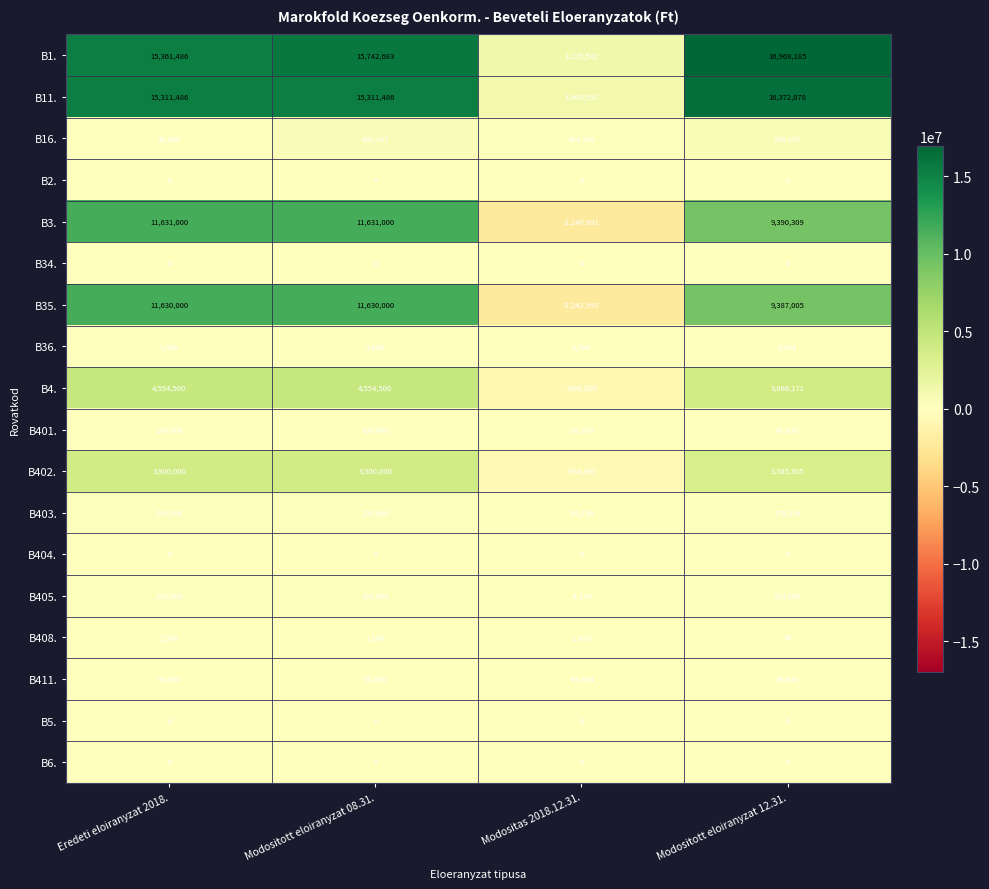

What is the difference between the highest and lowest values at Modositott eloiranyzat 12.31.?

16968185